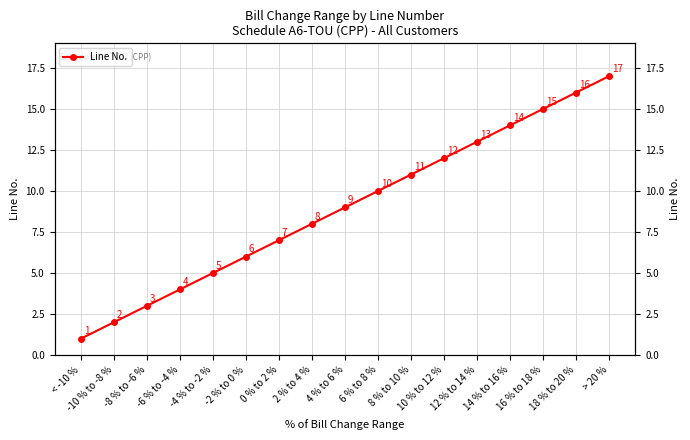

List the labels in order of value, smallest first.

< -10 %, -10 % to -8 %, -8 % to -6 %, -6 % to -4 %, -4 % to -2 %, -2 % to 0 %, 0 % to 2 %, 2 % to 4 %, 4 % to 6 %, 6 % to 8 %, 8 % to 10 %, 10 % to 12 %, 12 % to 14 %, 14 % to 16 %, 16 % to 18 %, 18 % to 20 %, > 20 %